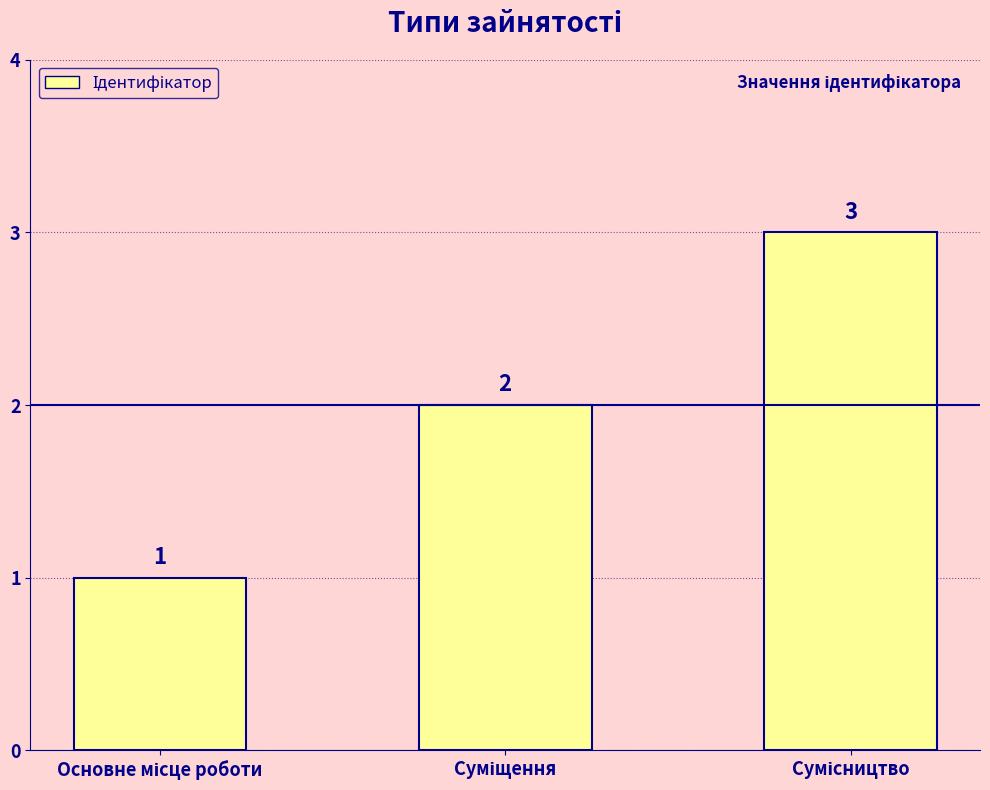

What is the maximum value shown in the chart?

3